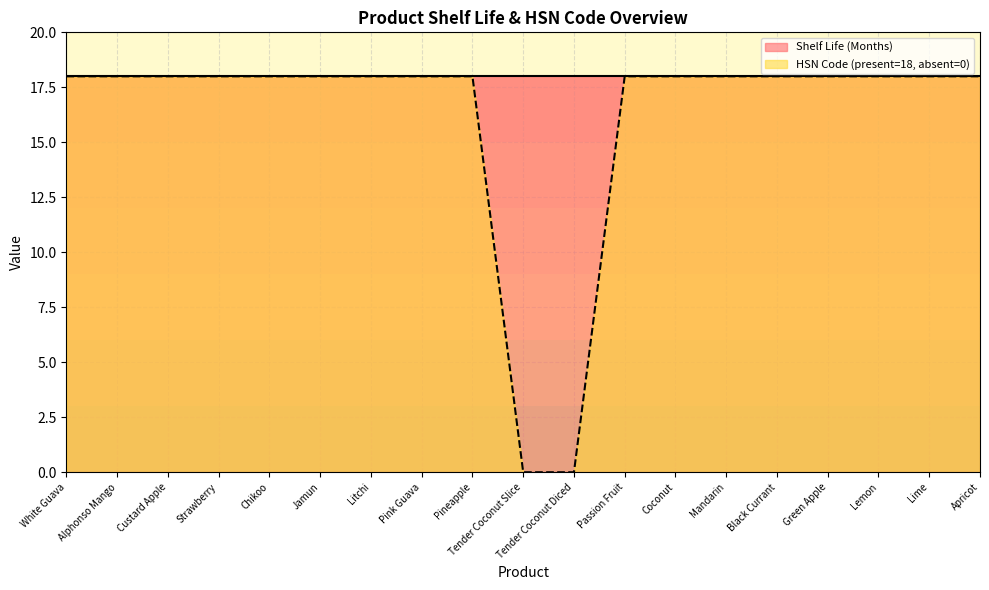

What is the label of the 3rd point from the right?

Lemon